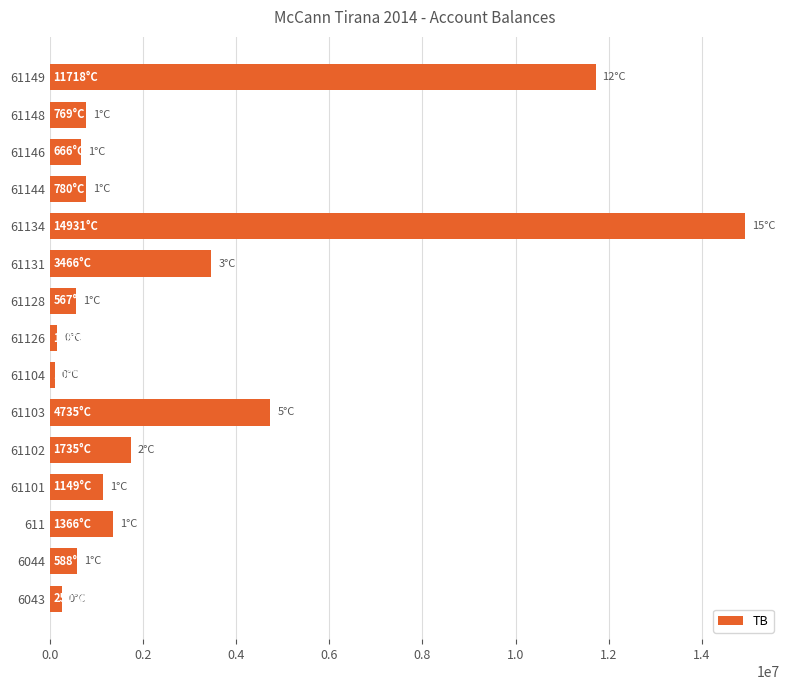

What is the ratio of the value at 61134 to the value at 61101?

13.0